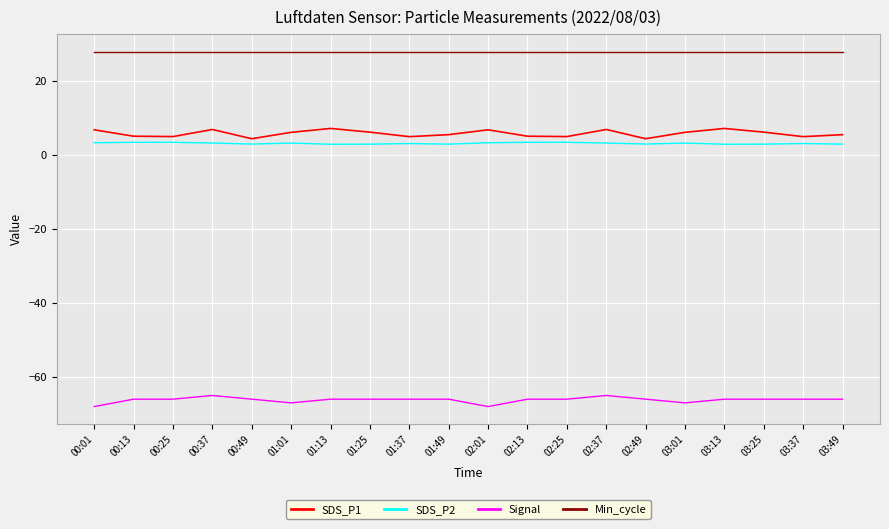

Is the value of Min_cycle at 03:49 greater than the value of Signal at 02:37?

Yes